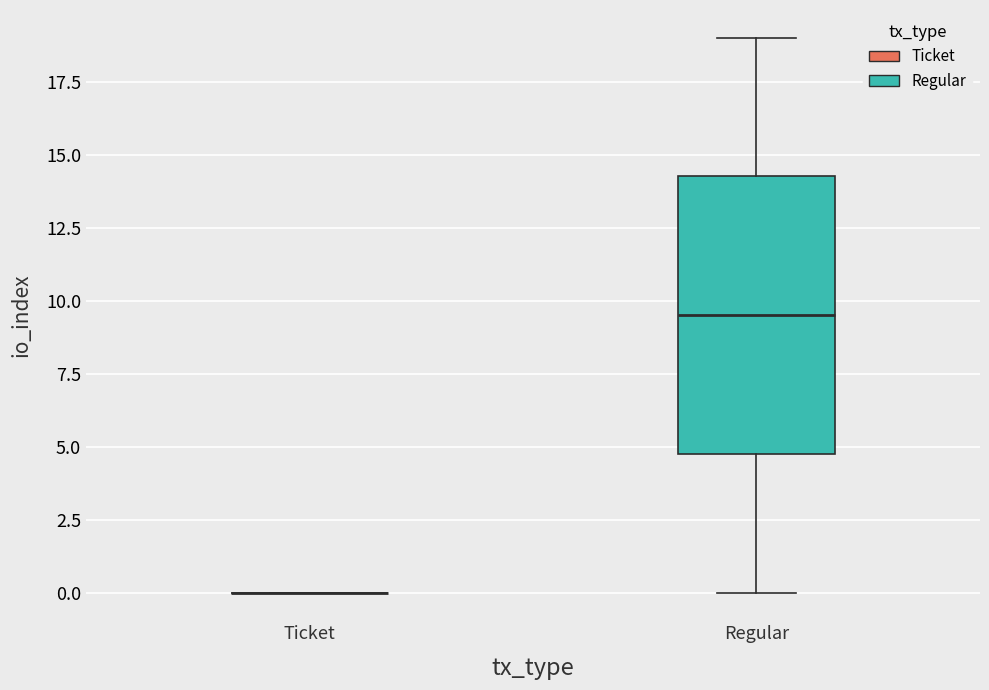

Reading left to right, read every box against the y-axis: the position of its median line, the range the box covers, and the ends of its whiskers. The values are not printed on the chart, so give them approximately, as read against the axis.

Ticket: box collapsed to a line at 0.0, whiskers 0.0 to 0.0
Regular: median 9.5, box 5.0 to 14.5, whiskers 0.0 to 19.0